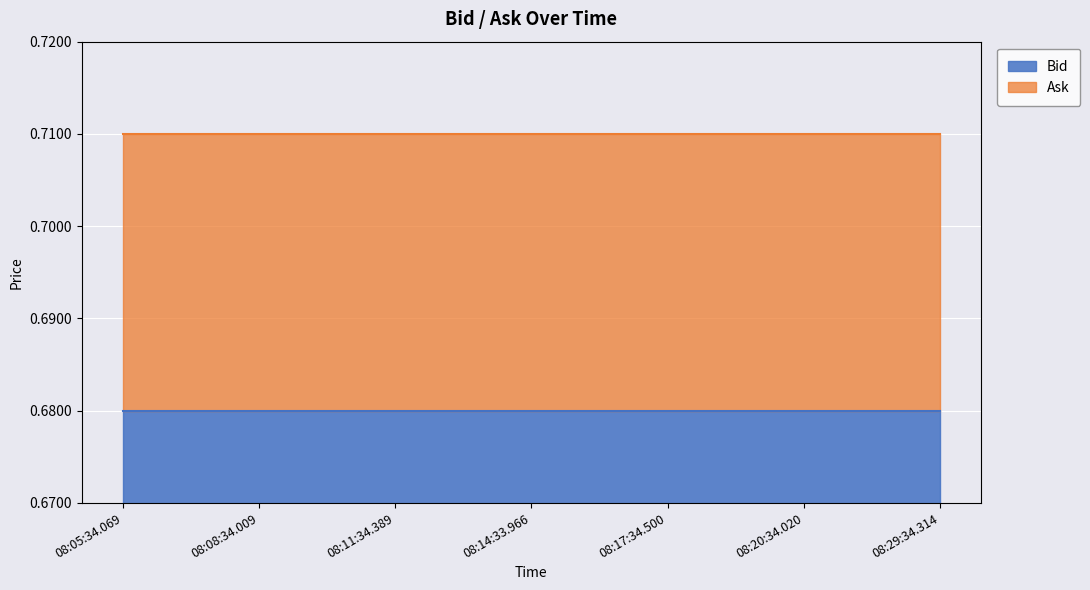

What is the total value across all series at 08:17:34.500?

1.4